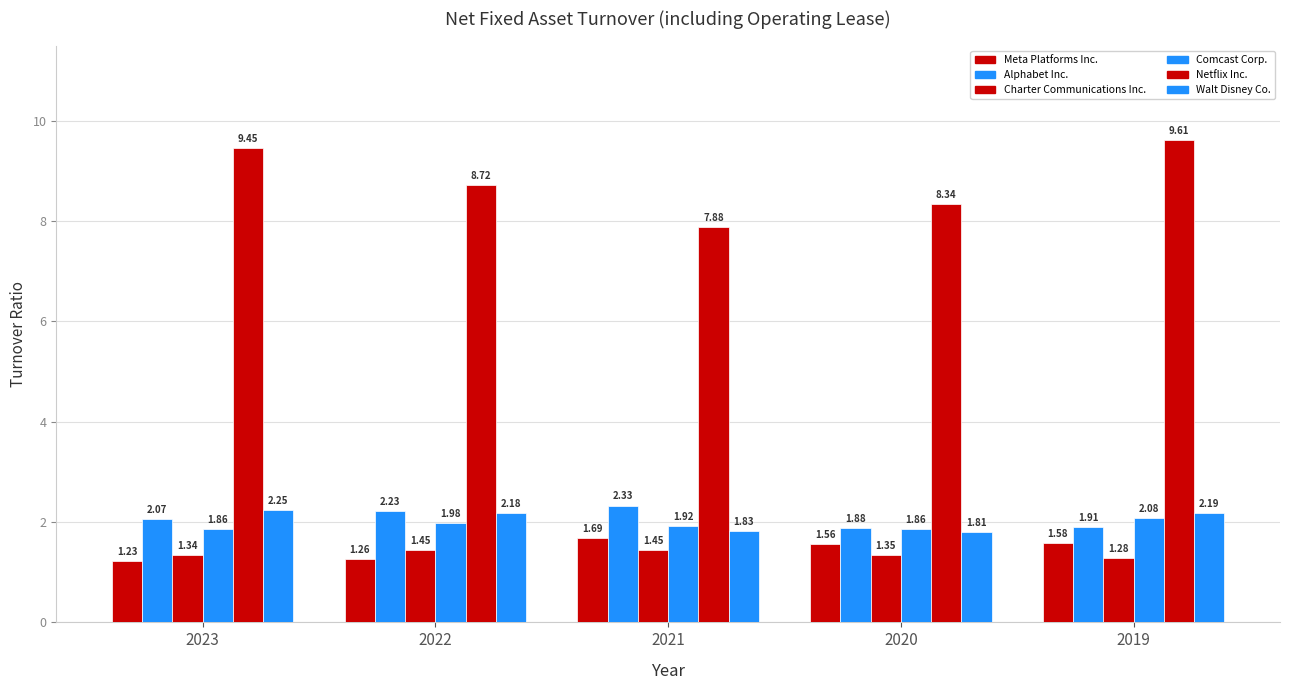

Which category has the lowest value across all series?

2023